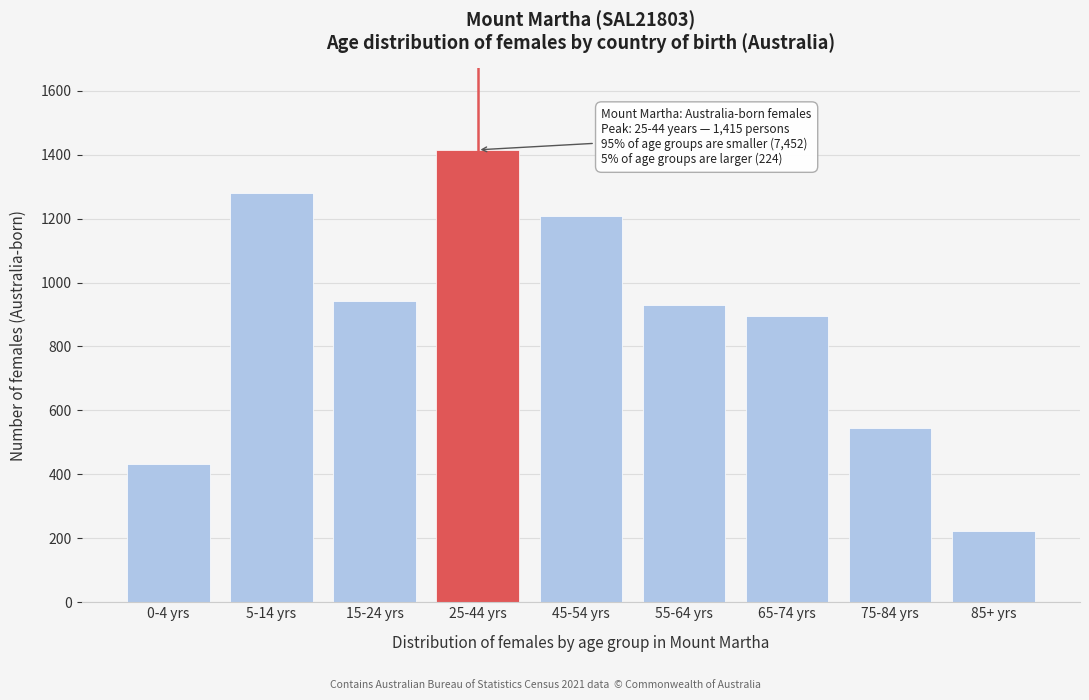

Reading right to left, list all the values displayed in this chart.

85+ yrs=224	75-84 yrs=546	65-74 yrs=896	55-64 yrs=929	45-54 yrs=1207	25-44 yrs=1415	15-24 yrs=941	5-14 yrs=1279	0-4 yrs=433